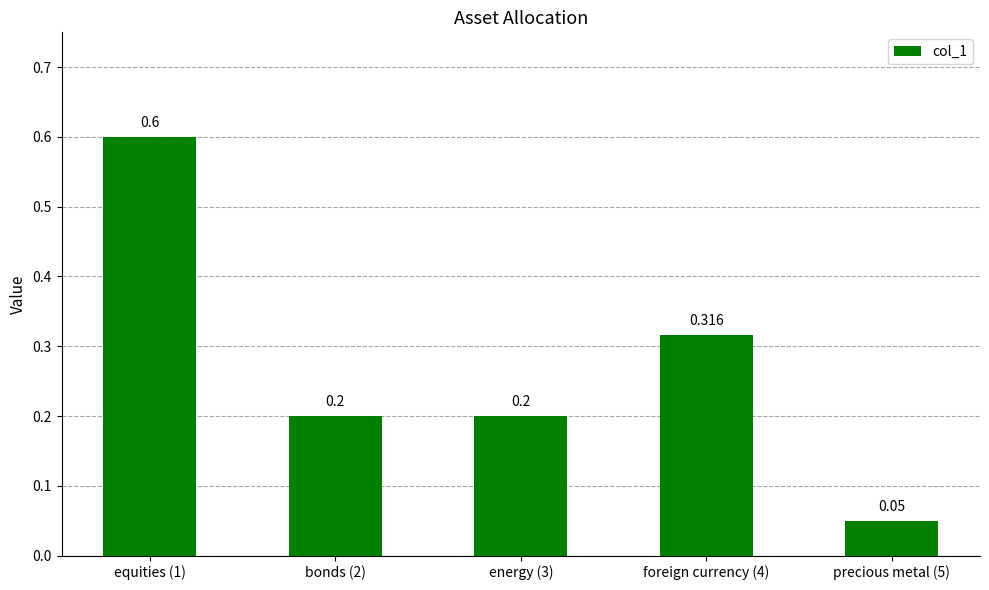

At which category does the chart reach its peak across all series?

equities (1)